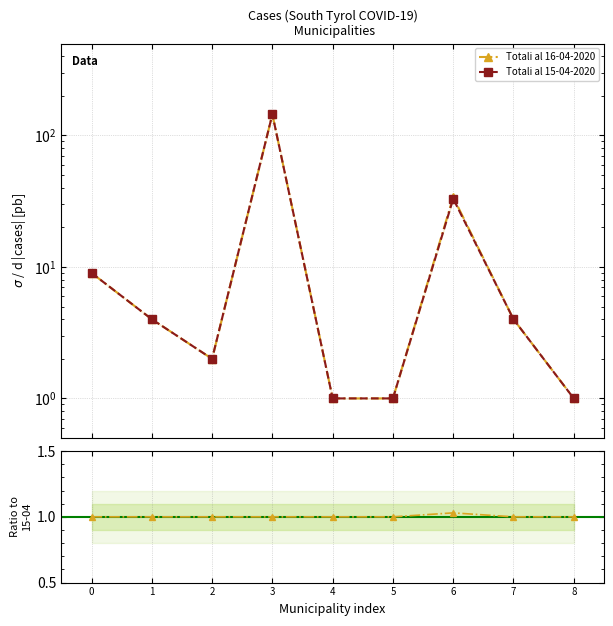

True or false: Ratio 16/15 and Totali al 16-04-2020 intersect in this chart.

False